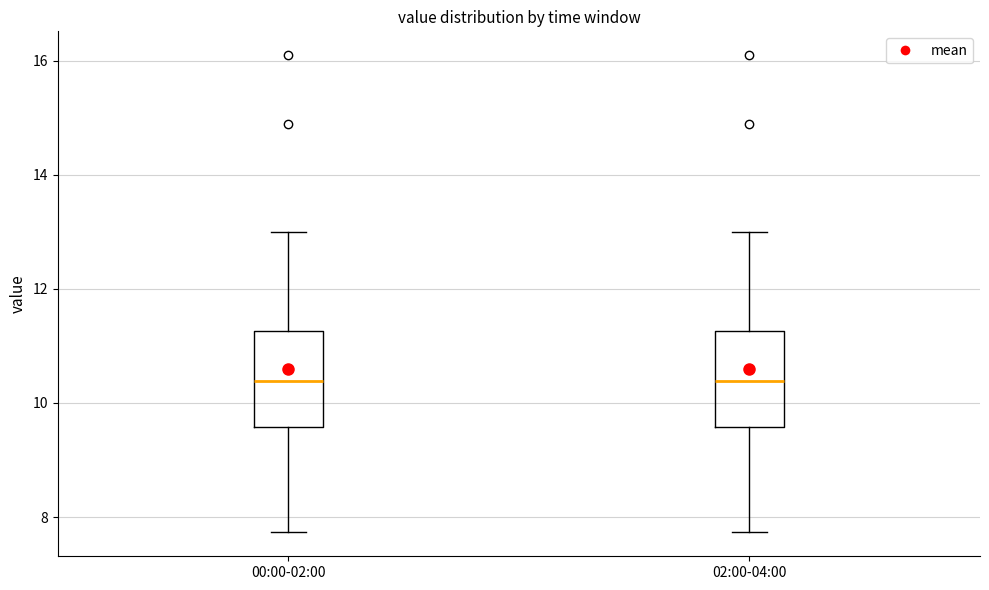

Reading left to right, read every box against the y-axis: the position of its median line, the range the box covers, and the ends of its whiskers. The values are not printed on the chart, so give them approximately, as read against the axis.

00:00-02:00: median 10.4, box 9.6 to 11.2, whiskers 7.8 to 13.0
02:00-04:00: median 10.4, box 9.6 to 11.2, whiskers 7.8 to 13.0